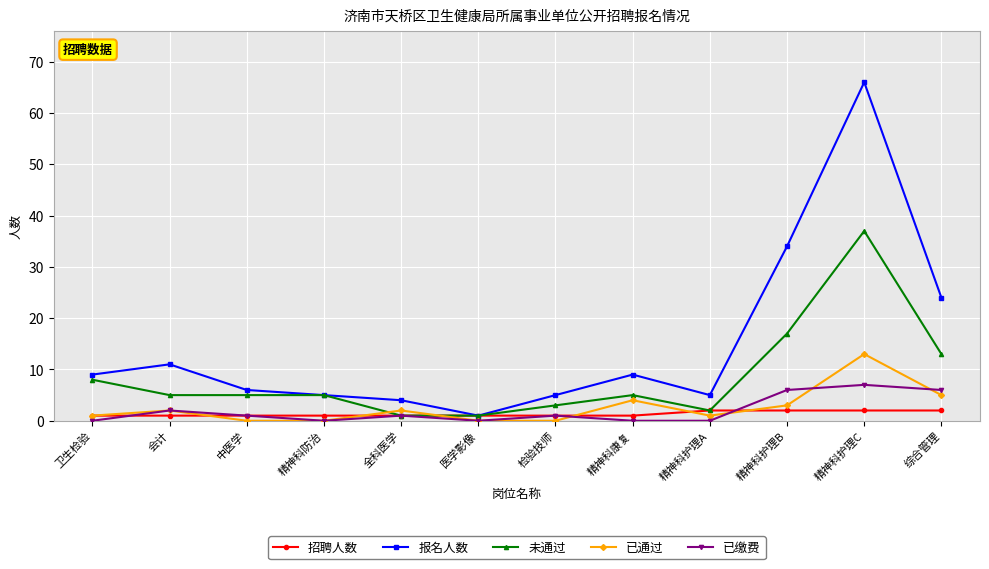

True or false: 已缴费 and 报名人数 intersect in this chart.

False